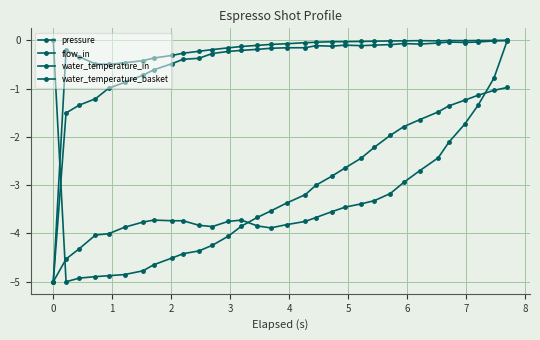

Count the number of data series in this chart.

4